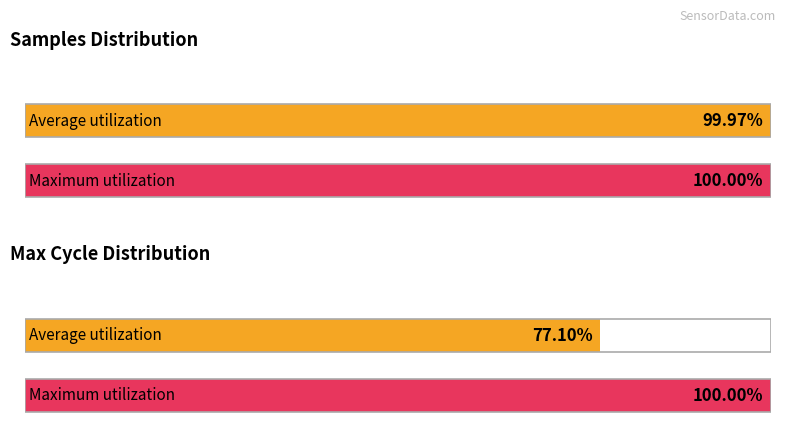

Does the chart contain any negative values?

No